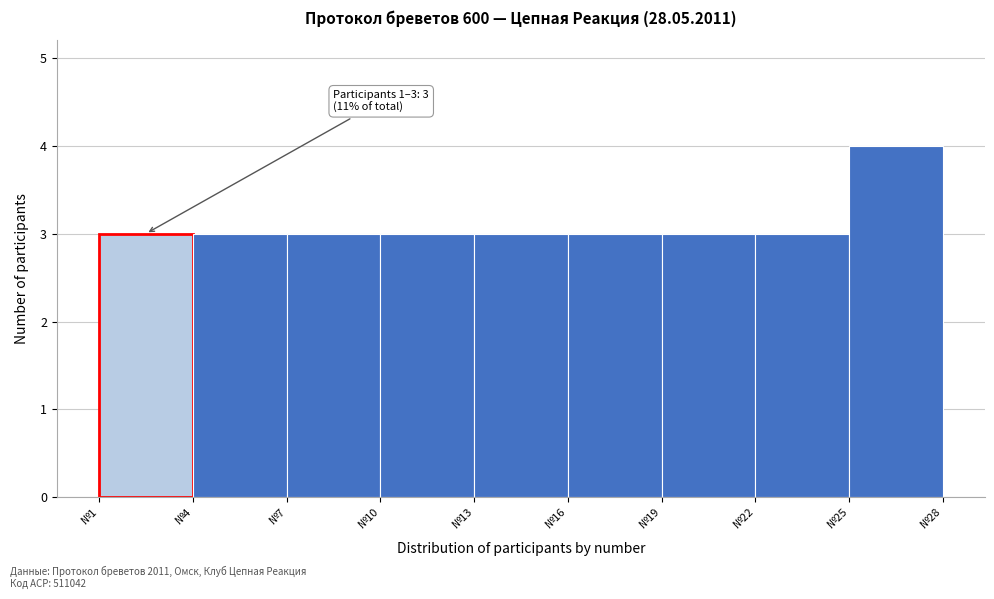

Over which range of the x-axis is the bar tallest?

25 to 28